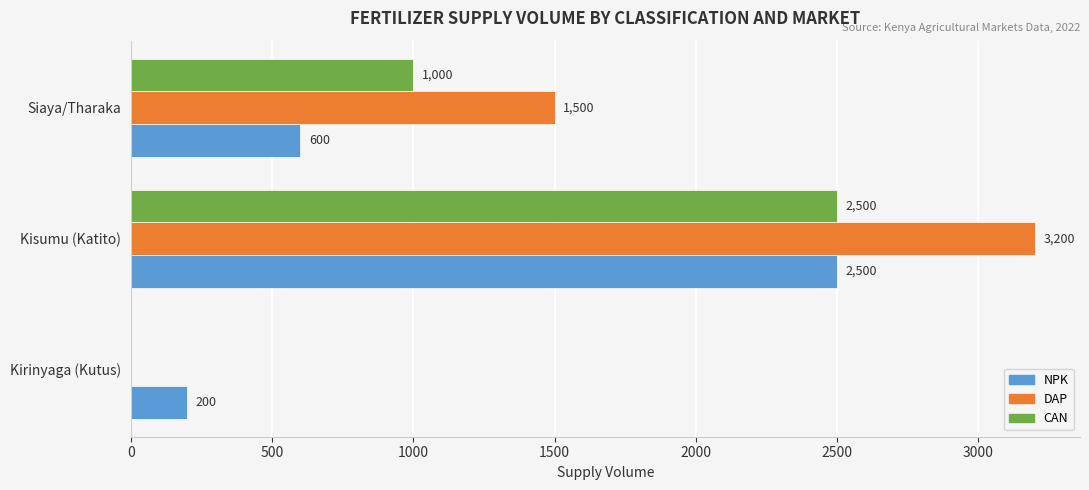

True or false: CAN has a value of 444 at Siaya/Tharaka.

False